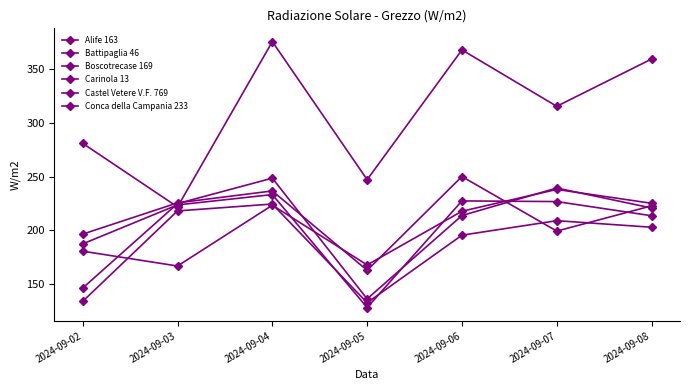

At which label does Conca della Campania 233 first exceed 220?

2024-09-03